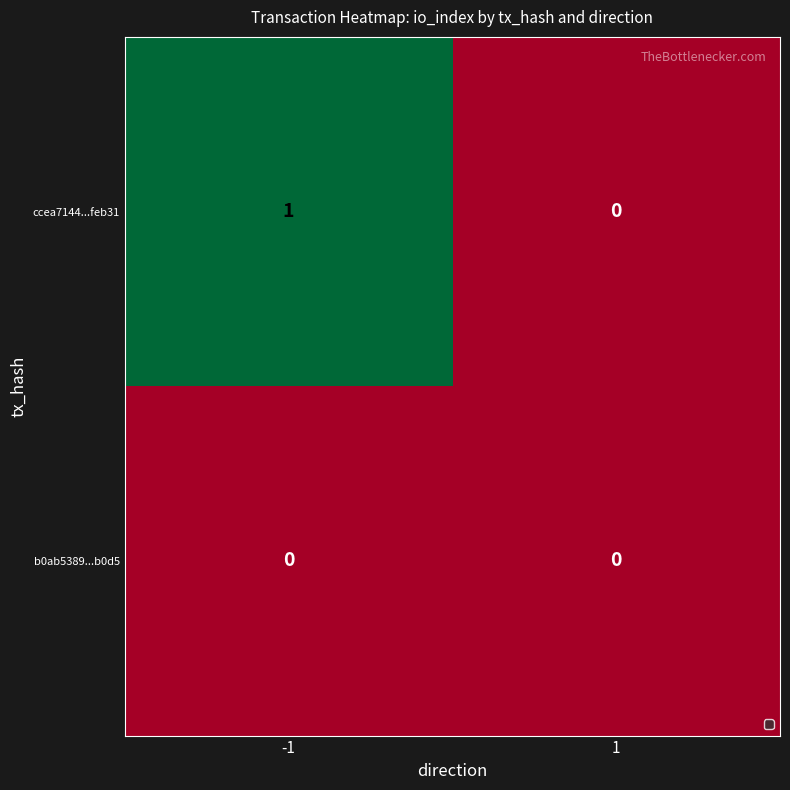

Reading left to right, transcribe all the data shown in this chart.

ccea7144...feb31: 1	0
b0ab5389...b0d5: 0	0